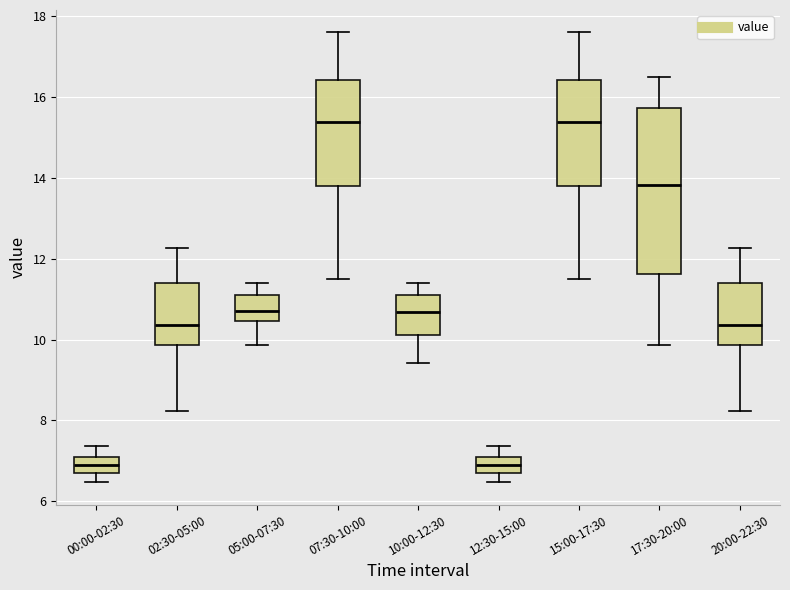

Where is the lower edge of the box for 15:00-17:30 on the y-axis? The values are not printed on the chart, so give them approximately, as read against the axis.

13.8